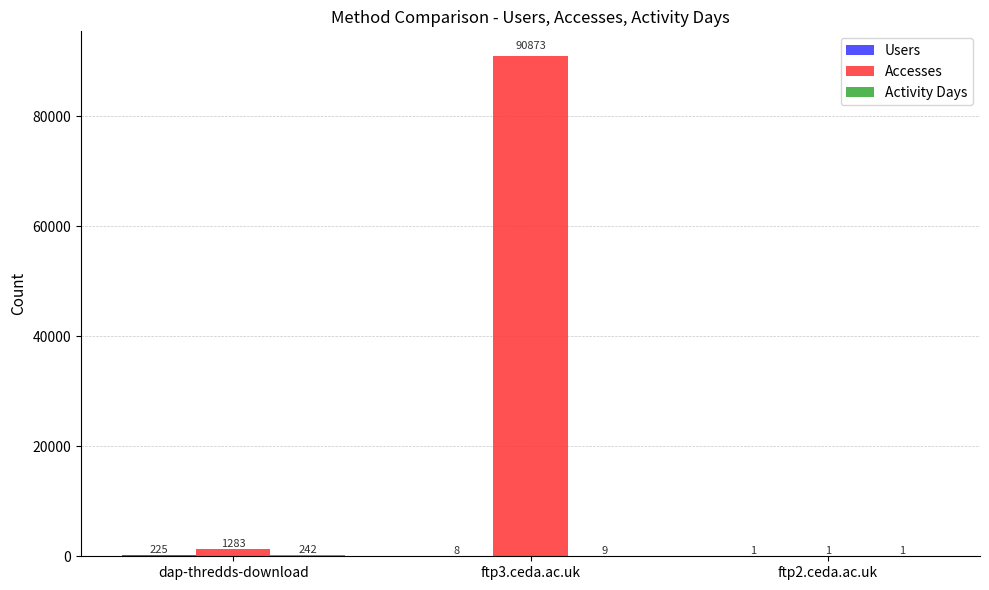

At which category does the chart reach its peak across all series?

ftp3.ceda.ac.uk